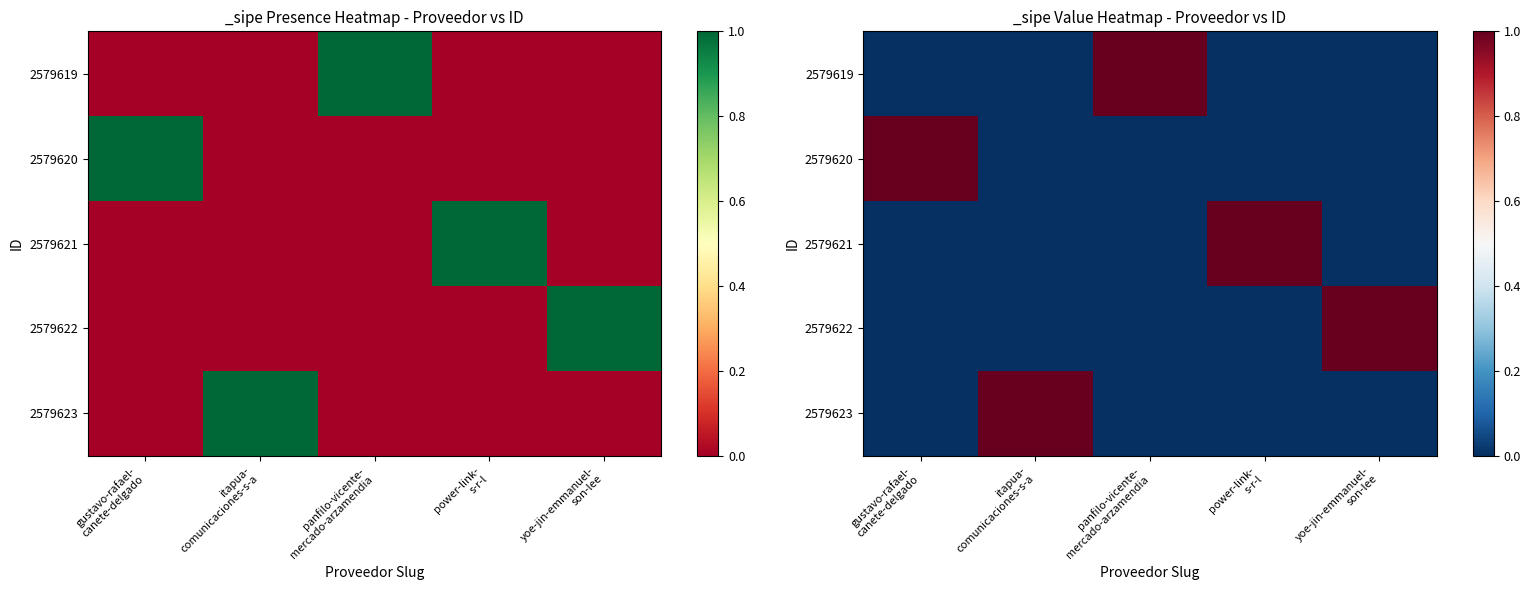

Which series changed the most between itapua- comunicaciones-s-a and power-link- s-r-l?

2579621